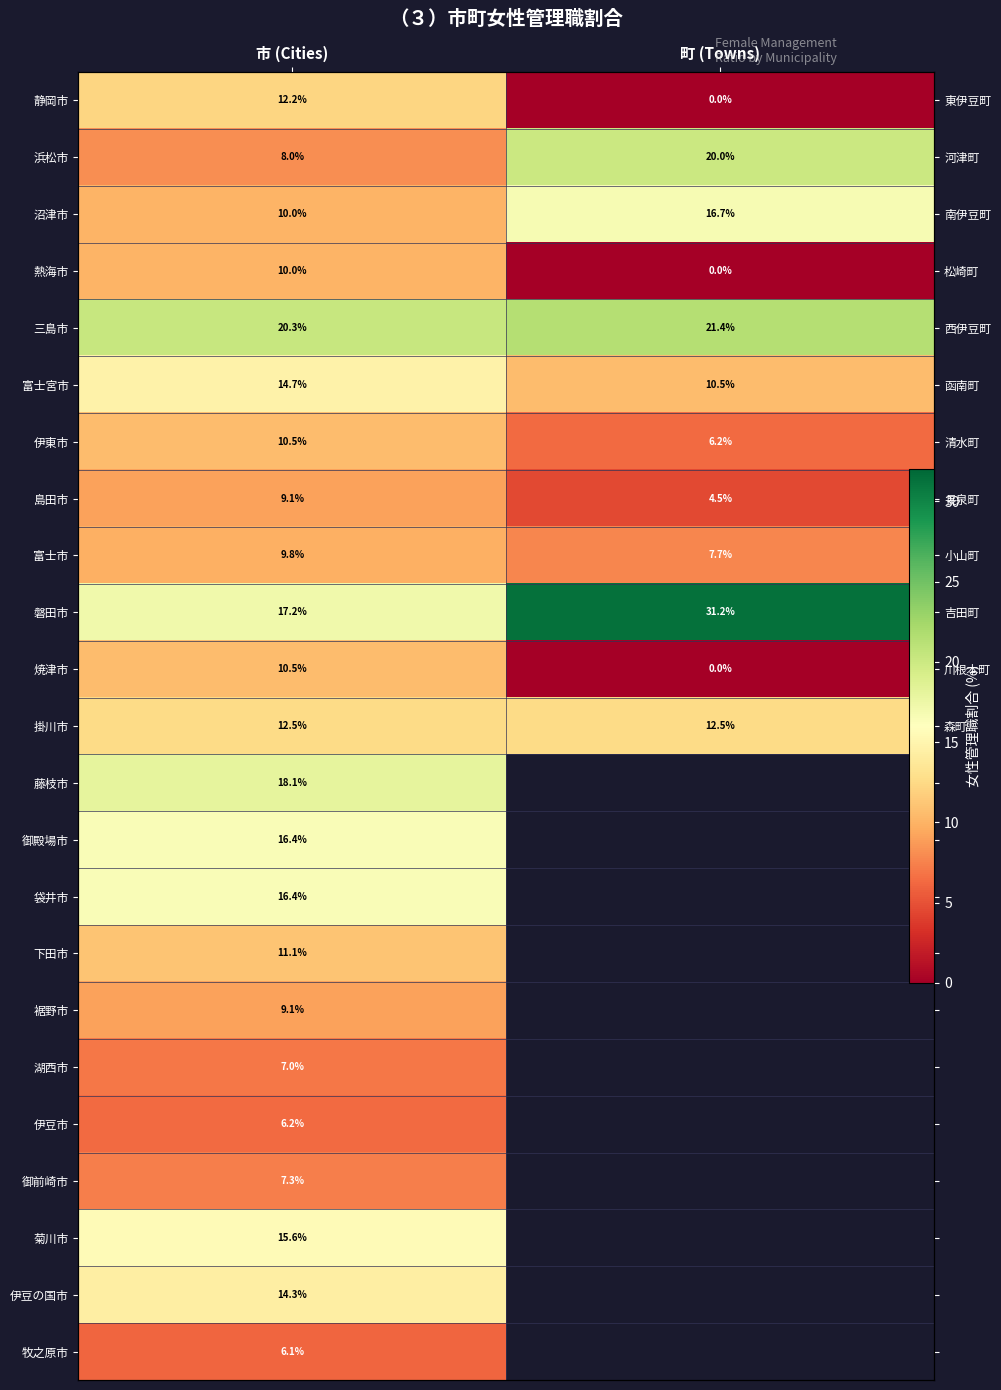

Which series has the widest spread of values?

磐田市